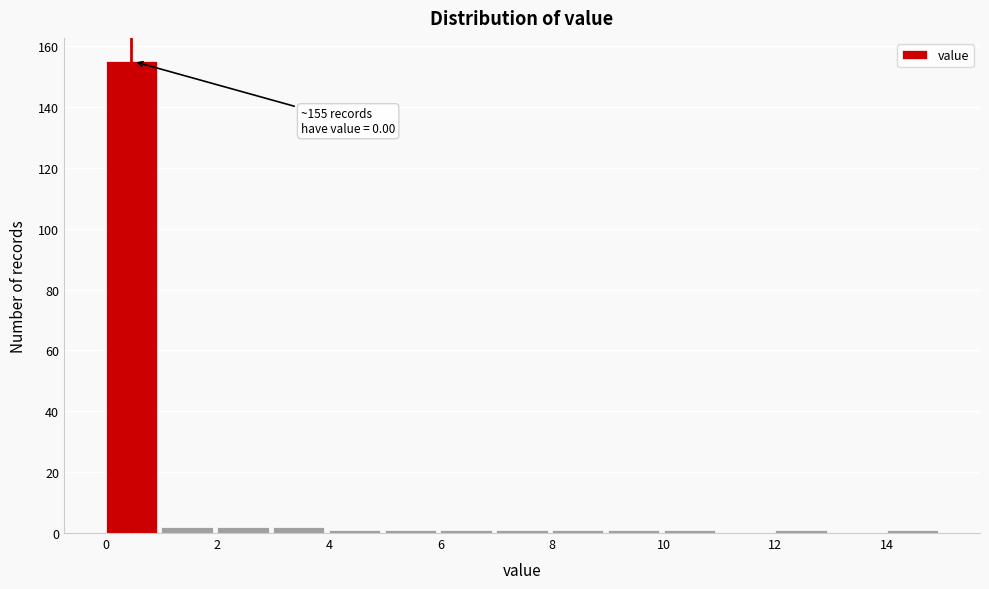

Which range on the x-axis has the tallest bar?

0 to 1